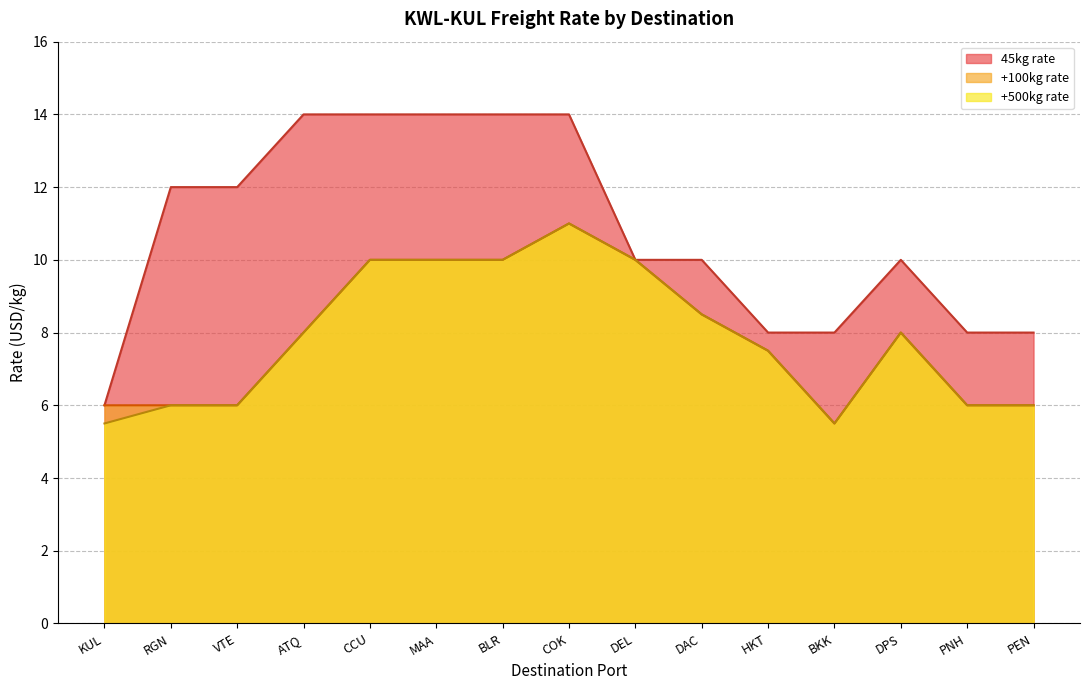

Reading right to left, list all the values displayed in this chart.

45kg rate: PEN=8.0	PNH=8.0	DPS=10.0	BKK=8.0	HKT=8.0	DAC=10.0	DEL=10.0	COK=14.0	BLR=14.0	MAA=14.0	CCU=14.0	ATQ=14.0	VTE=12.0	RGN=12.0	KUL=6.0
+100kg rate: PEN=6.0	PNH=6.0	DPS=8.0	BKK=5.5	HKT=7.5	DAC=8.5	DEL=10.0	COK=11.0	BLR=10.0	MAA=10.0	CCU=10.0	ATQ=8.0	VTE=6.0	RGN=6.0	KUL=6.0
+500kg rate: PEN=6.0	PNH=6.0	DPS=8.0	BKK=5.5	HKT=7.5	DAC=8.5	DEL=10.0	COK=11.0	BLR=10.0	MAA=10.0	CCU=10.0	ATQ=8.0	VTE=6.0	RGN=6.0	KUL=5.5